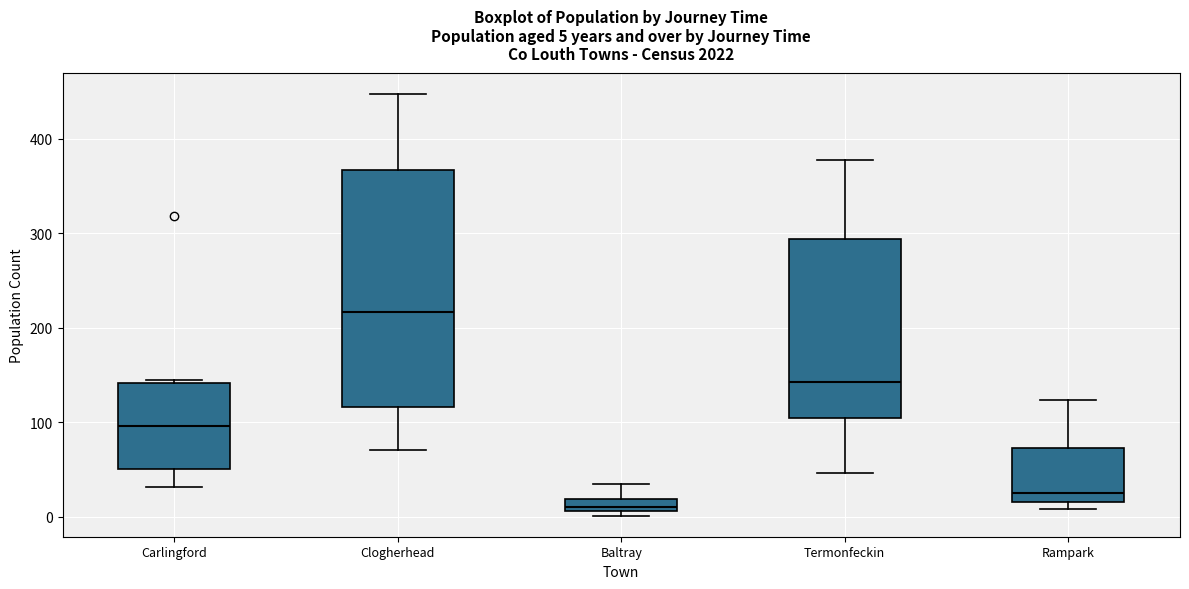

Comparing the boxes themselves (not the whiskers), which one is the tallest?

Clogherhead